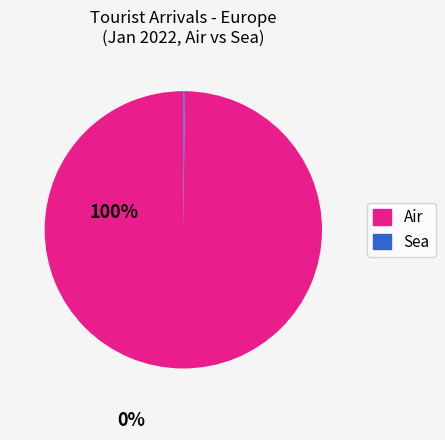

What is the largest slice in the pie chart?

Air